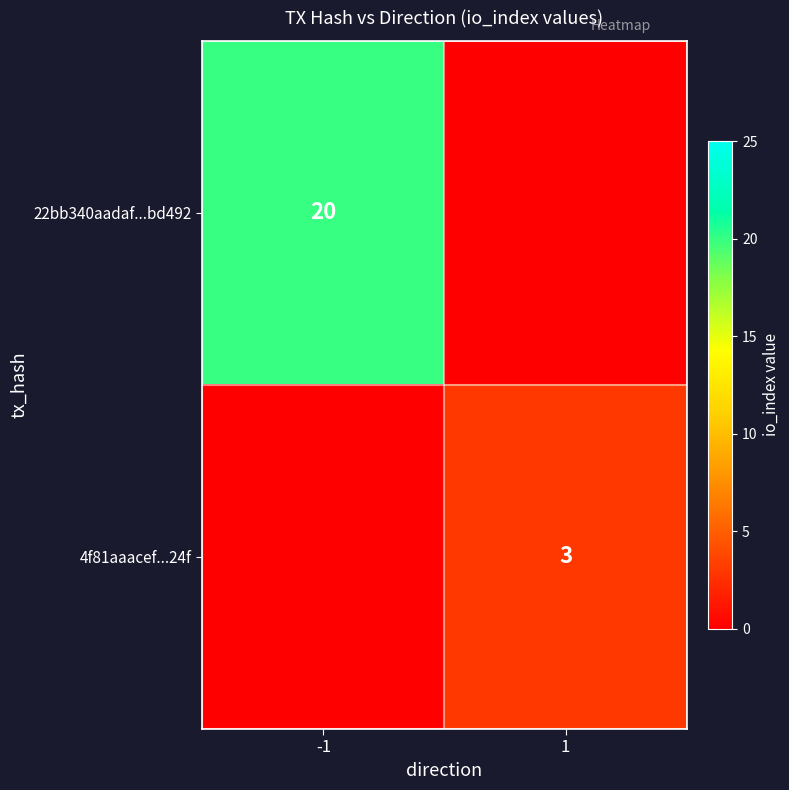

Is it true that 22bb340aadaf...bd492 equals 14 at -1?

False